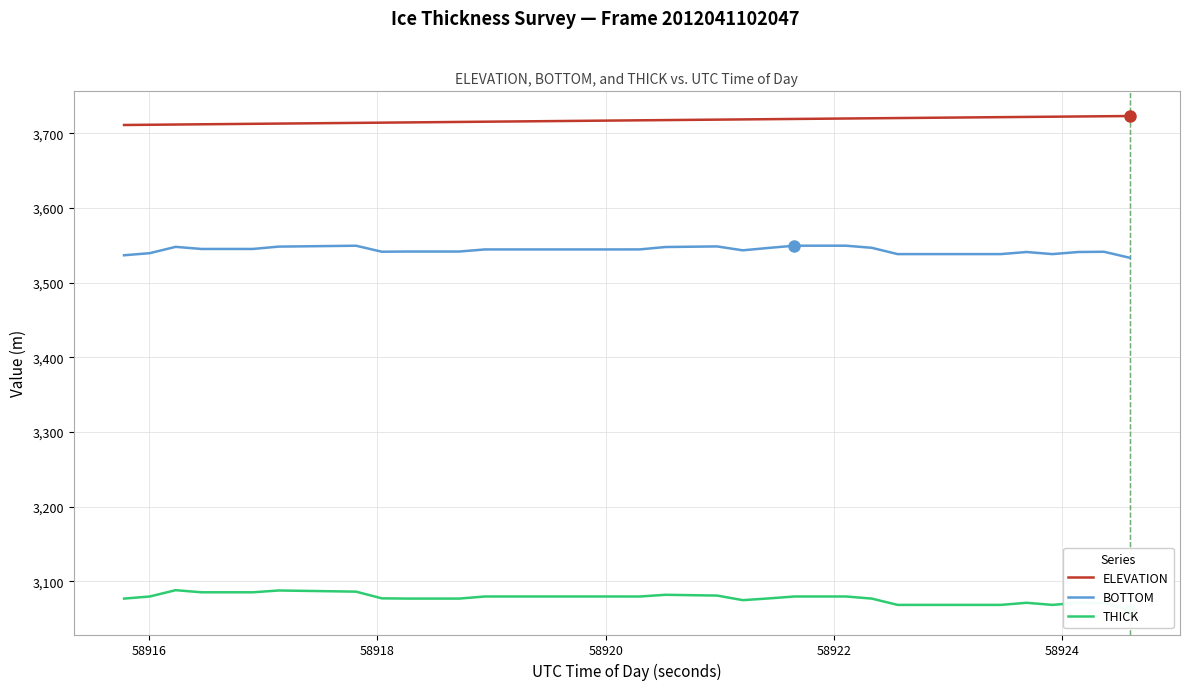

List the series in order of their overall mean, highest first.

ELEVATION, BOTTOM, THICK